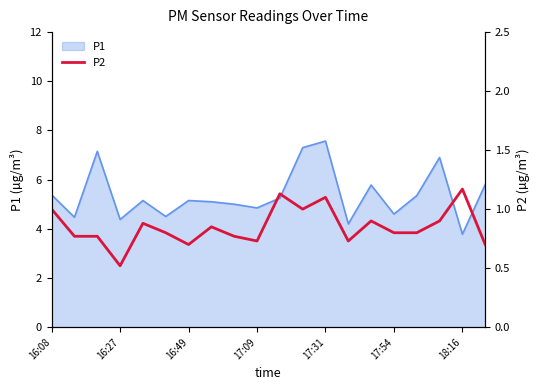

What is the maximum value for P1?

7.6